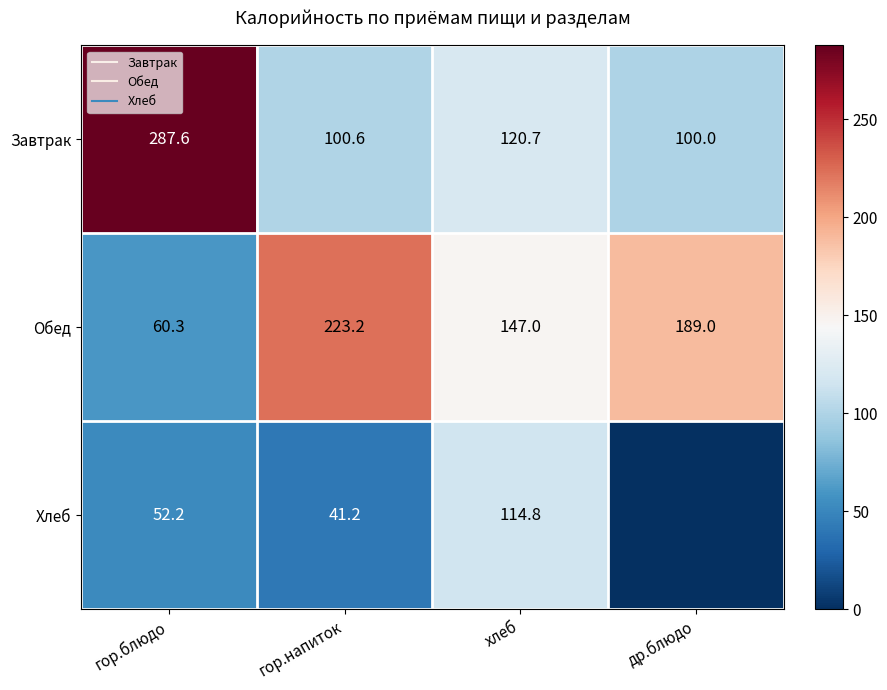

What is the difference between the maximum and minimum values in the Хлеб series?

114.8